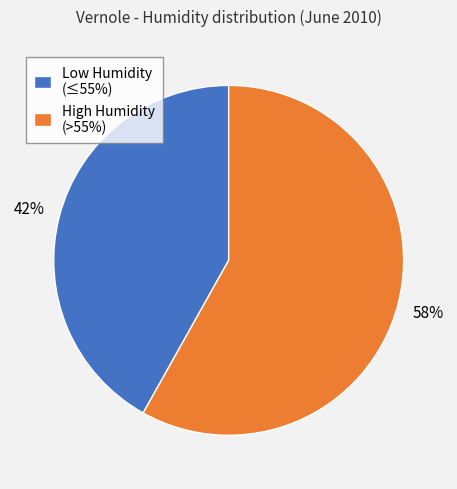

To the nearest percent, what is the average slice percentage?

50%